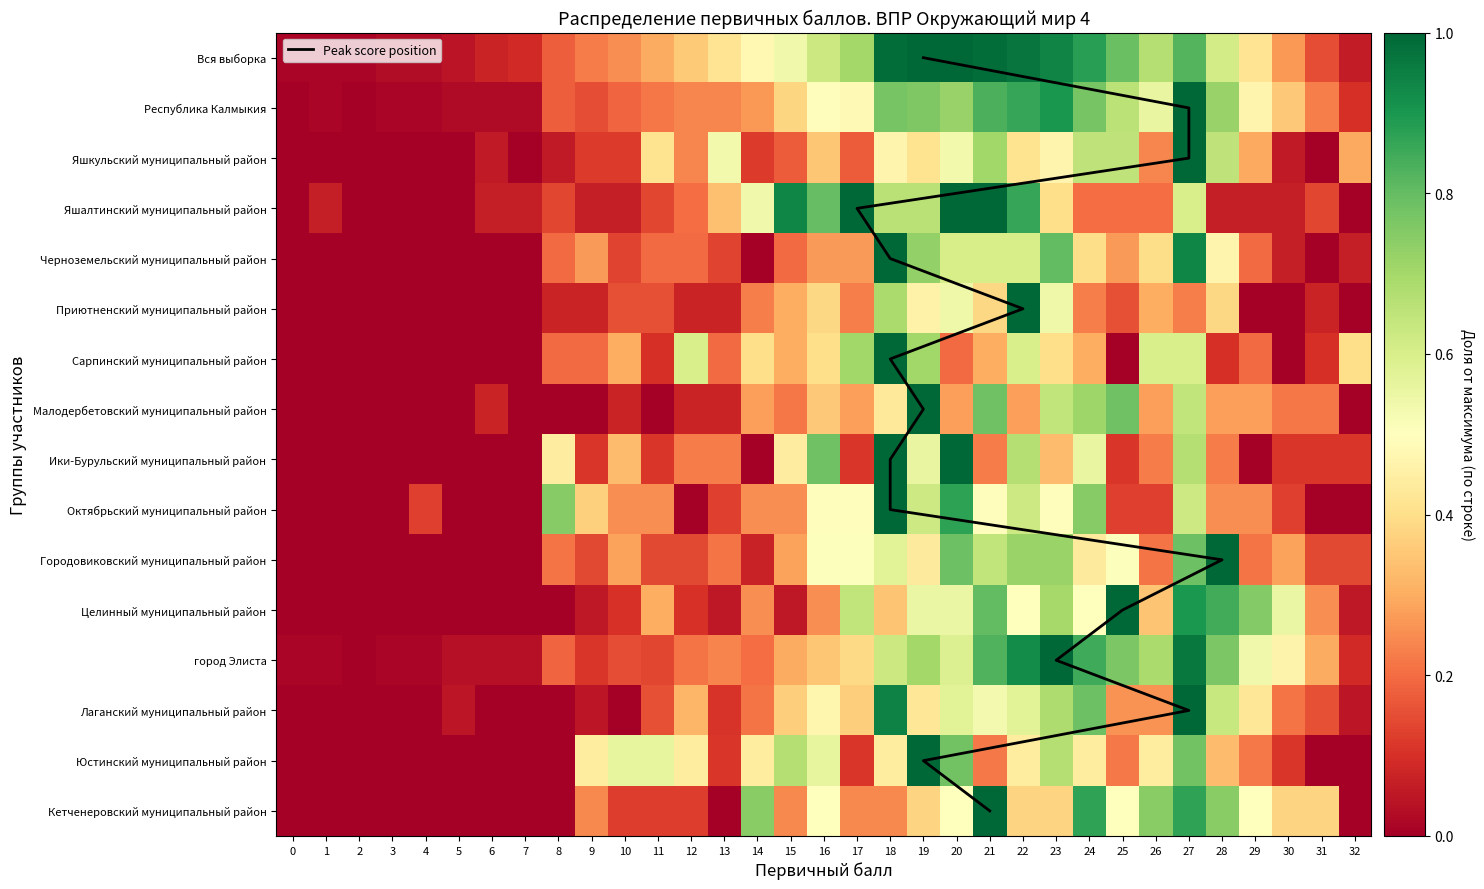

Which series has the largest total across all categories?

Вся выборка